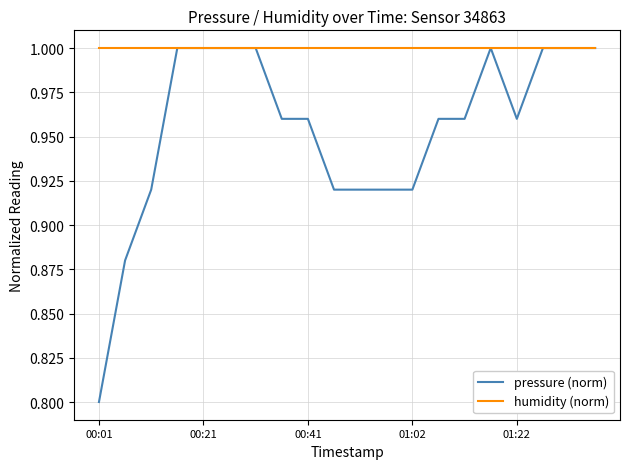

Does the chart have visible grid lines?

Yes